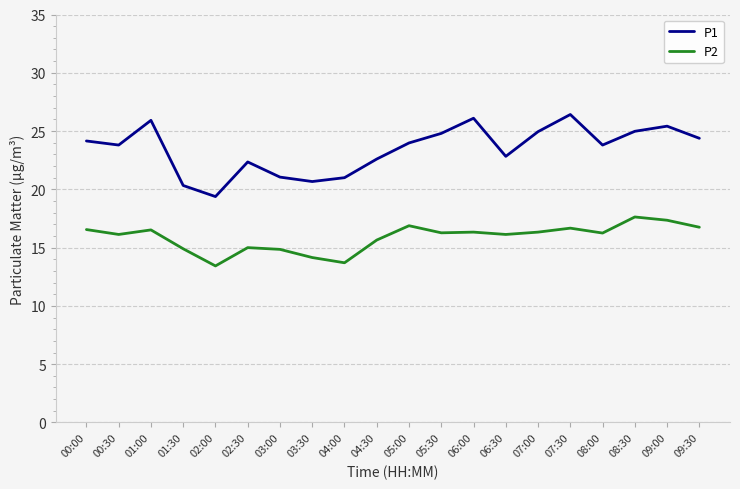

At 05:30, list the series in order from largest to smallest.

P1, P2